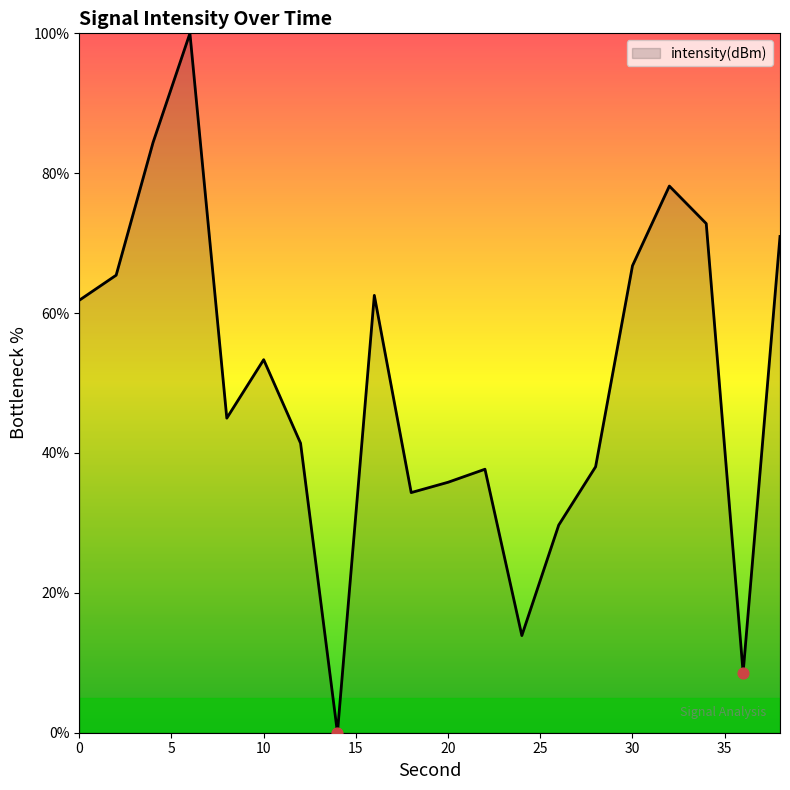

What is the difference between the maximum and minimum values?

100.0